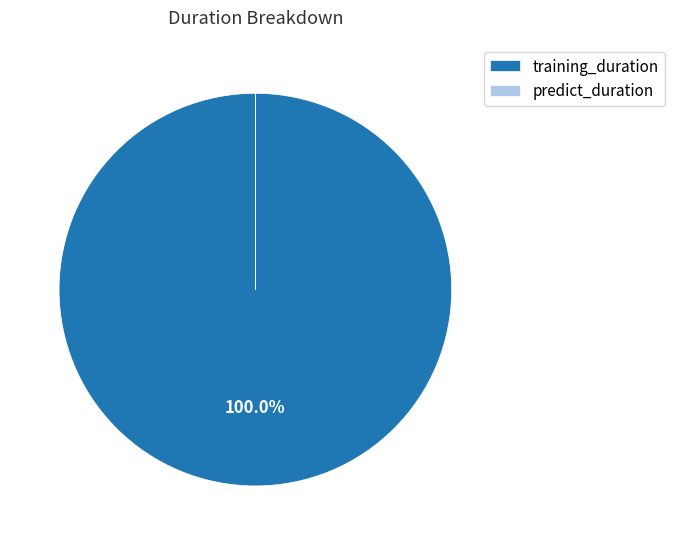

Is there any slice that represents more than half of the pie?

Yes